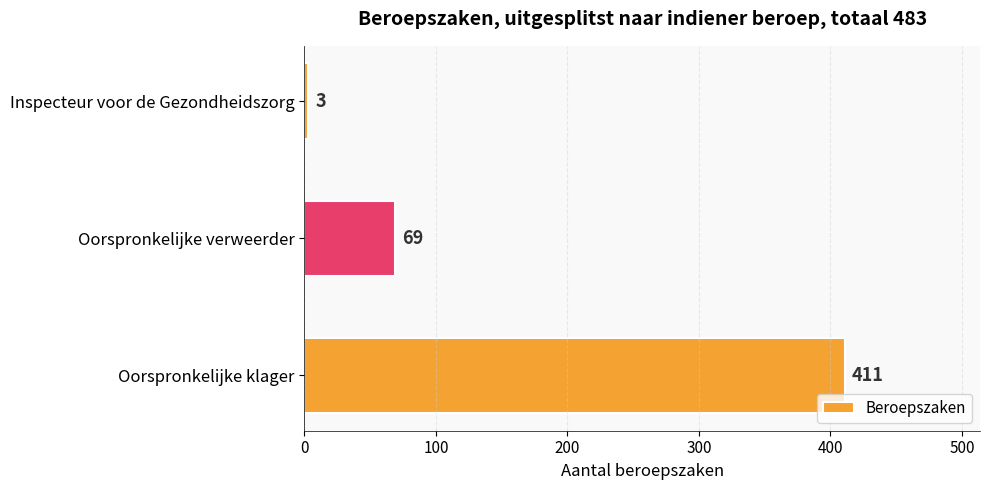

What is the sum of all values?

483